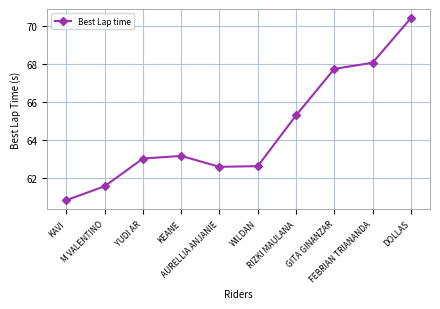

What is the smallest value displayed?

60.8